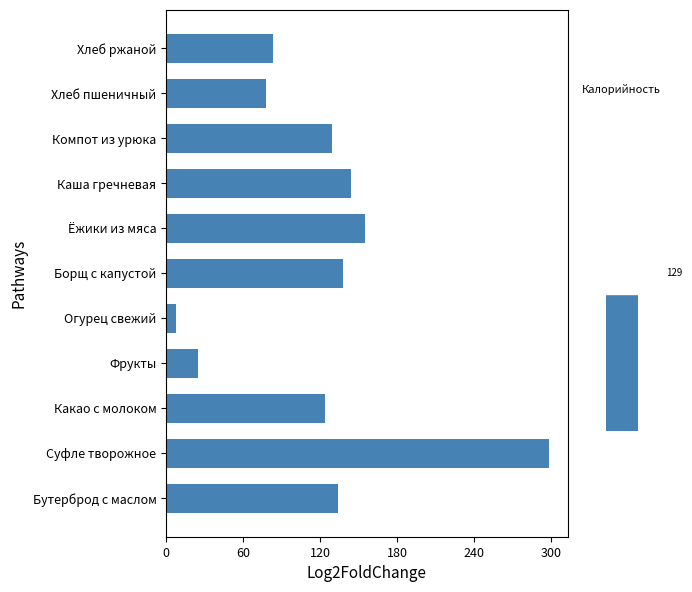

What position from the left is Какао с молоком?

3